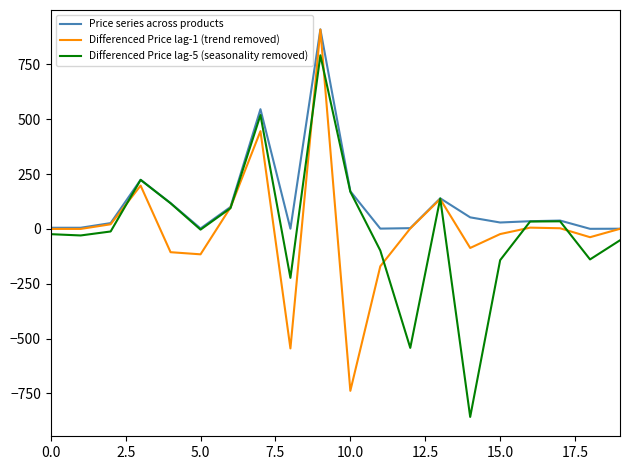

What is the highest value of the Price series across products series?

910.1